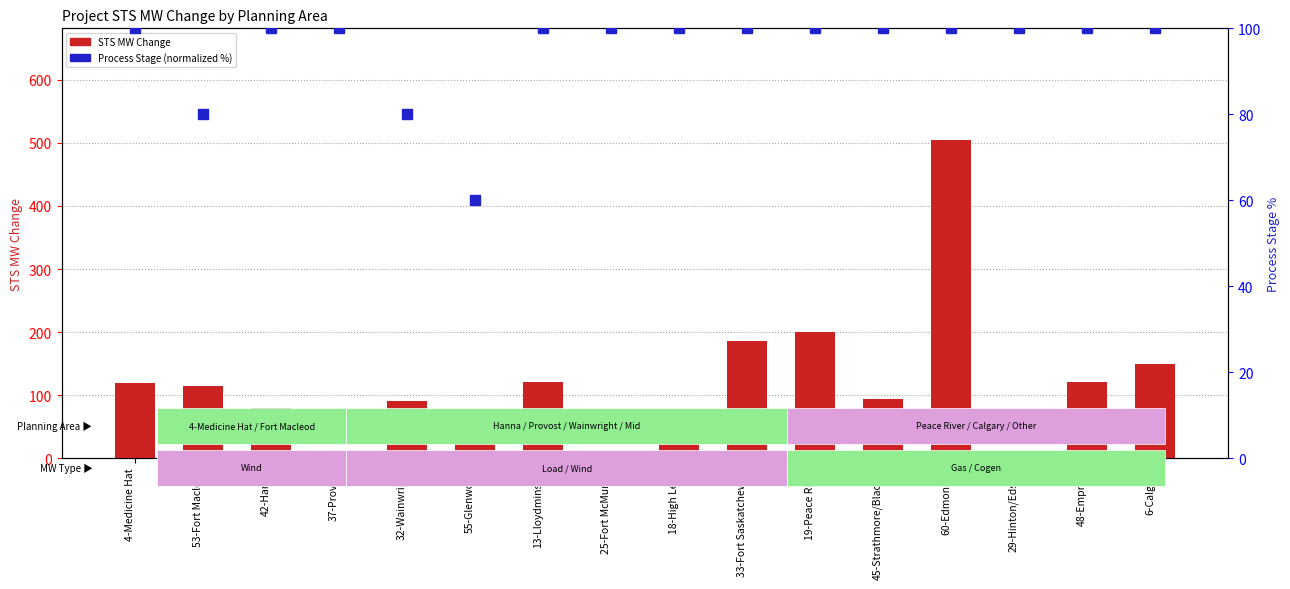

At which label does STS MW Change reach its peak?

60-Edmonton